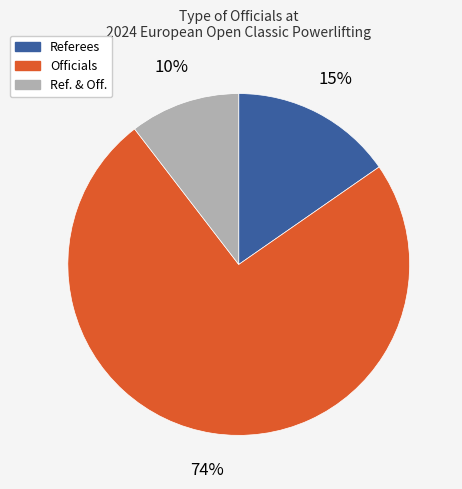

Is there a majority slice in this chart?

Yes